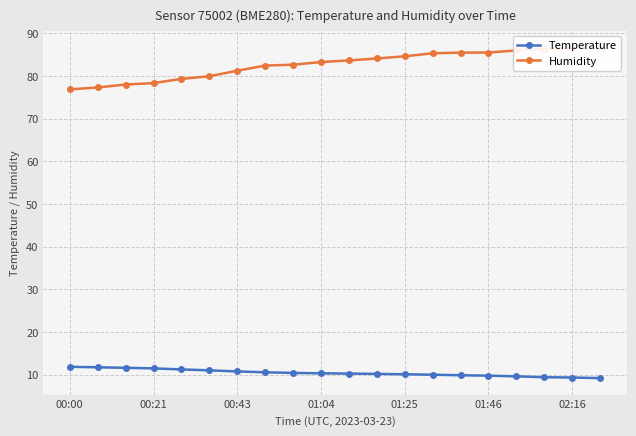

What is the difference between the maximum and minimum values in the Temperature series?

2.7